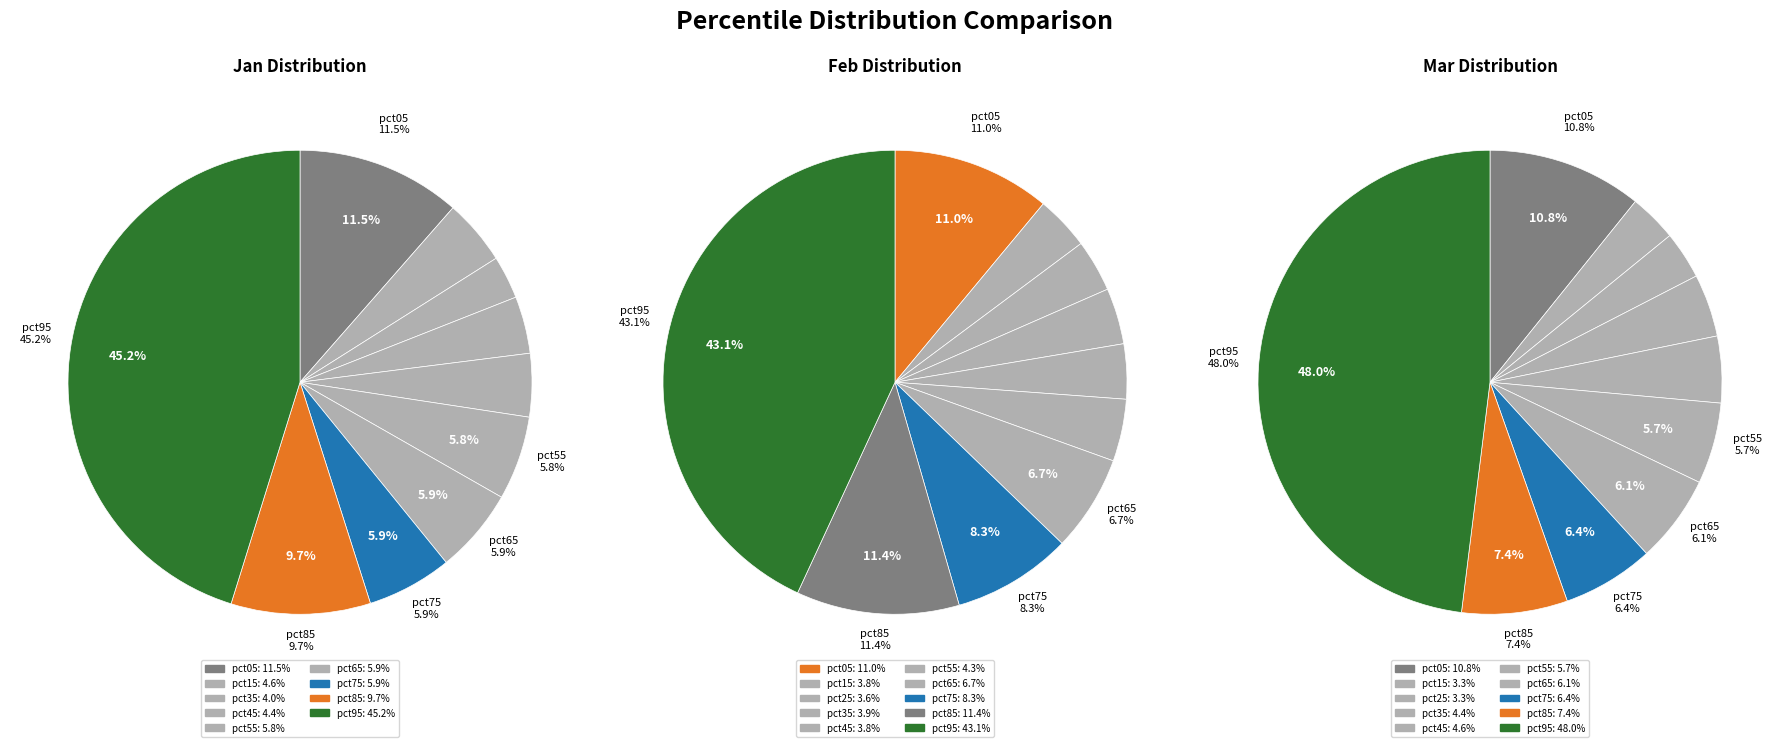

The jan_values slice represents 11% of the pie. True or false?

True